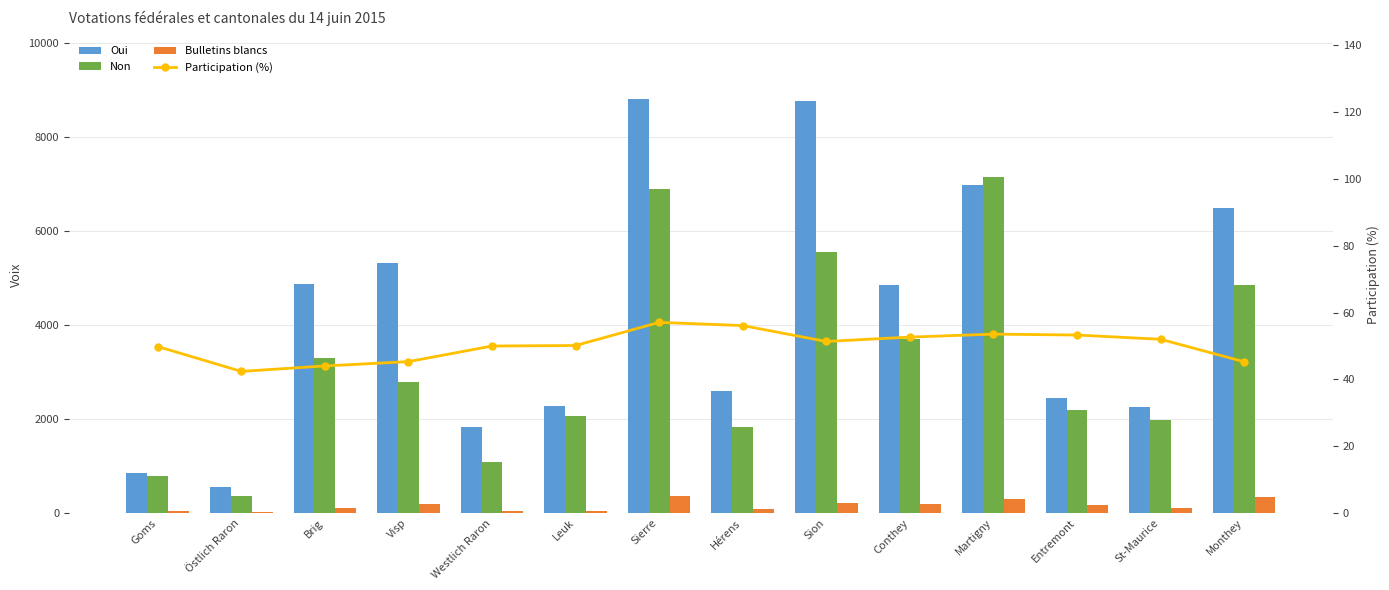

Which series changed the most between Goms and Östlich Raron?

Non